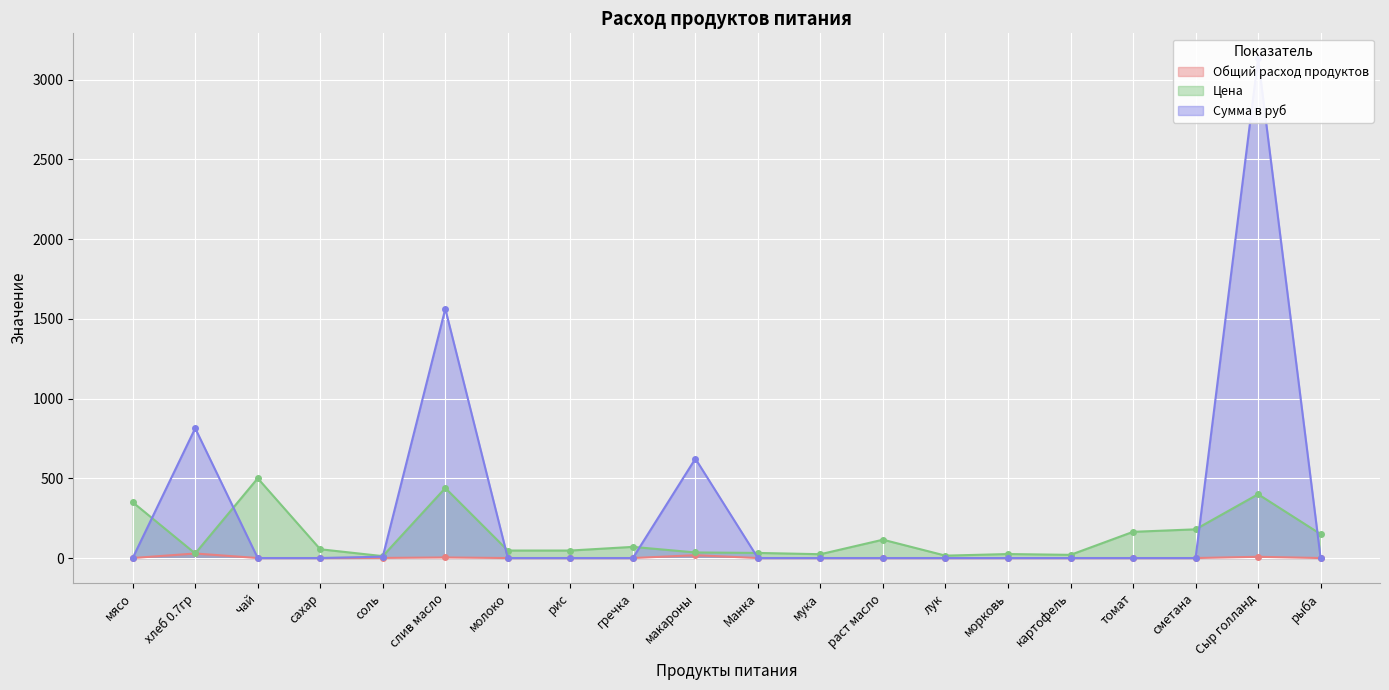

Which has a higher value, чай or картофель?

чай